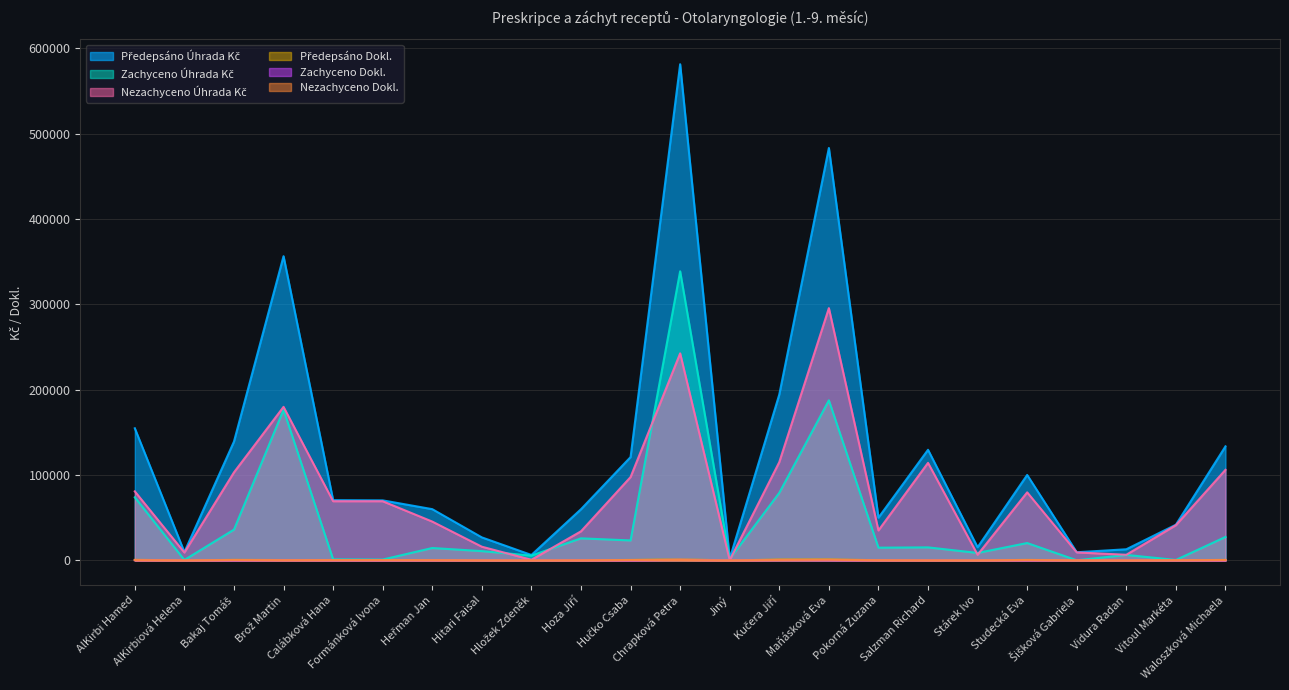

List the series in order of their peak value, highest first.

Předepsáno Úhrada Kč, Zachyceno Úhrada Kč, Nezachyceno Úhrada Kč, Předepsáno Dokl., Nezachyceno Dokl., Zachyceno Dokl.